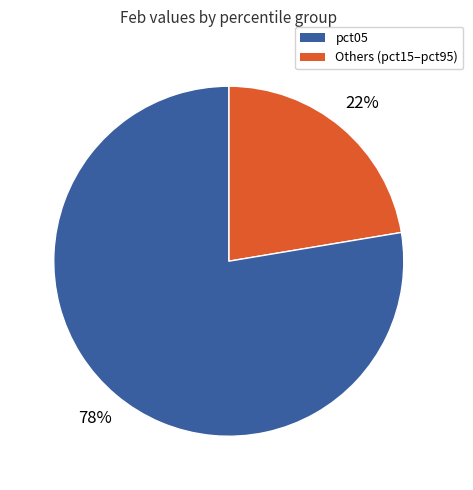

To the nearest percent, what portion does Others (pct15–pct95) represent?

78%